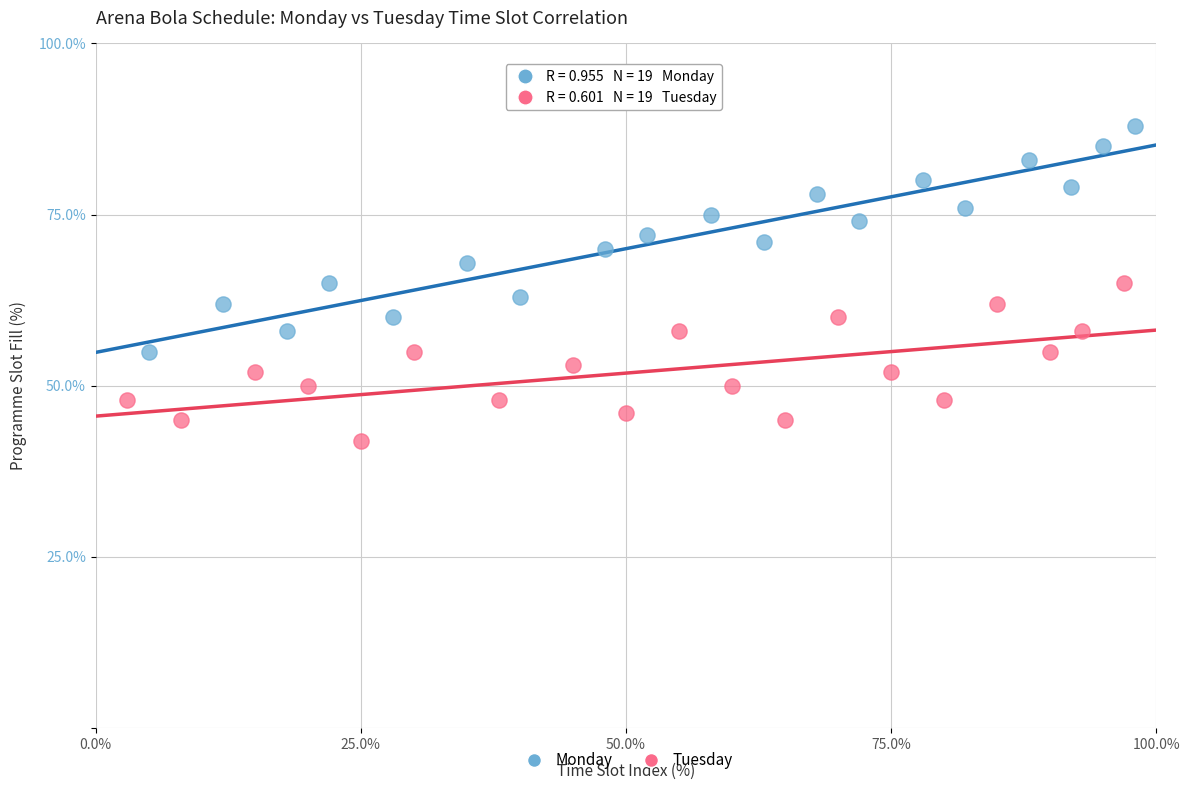

Which series has the widest spread of Y values?

Monday